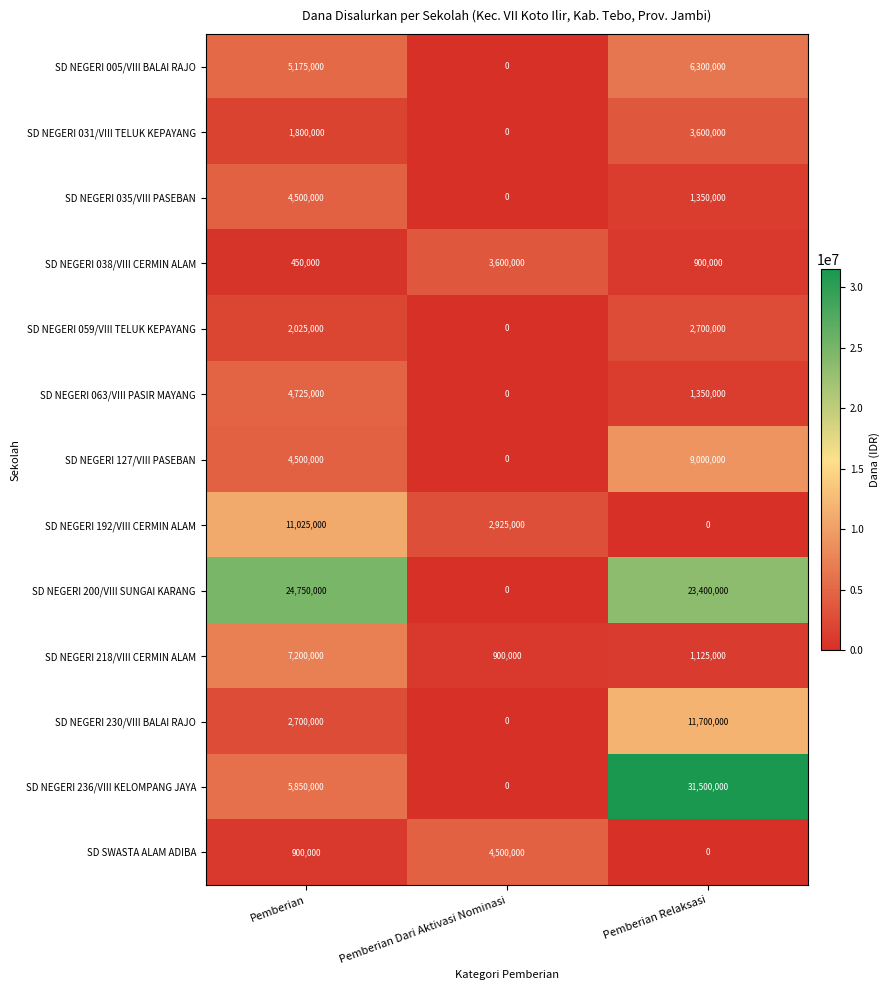

What is the sum of all SD NEGERI 059/VIII TELUK KEPAYANG values?

4725000